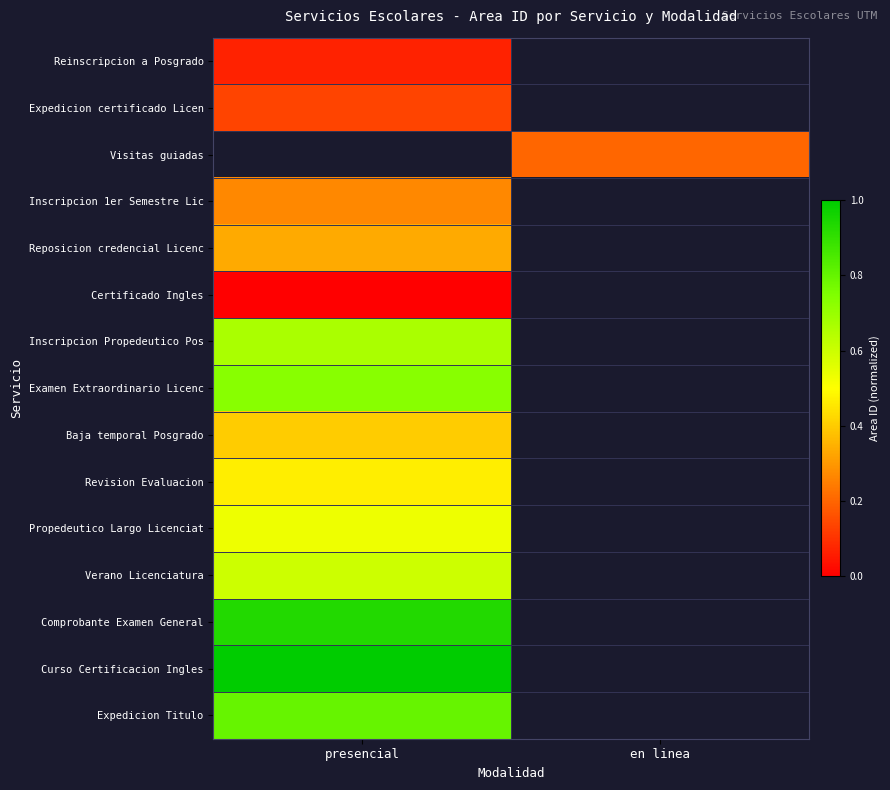

What is the highest value of the Inscripcion Propedeutico Pos series?

0.7